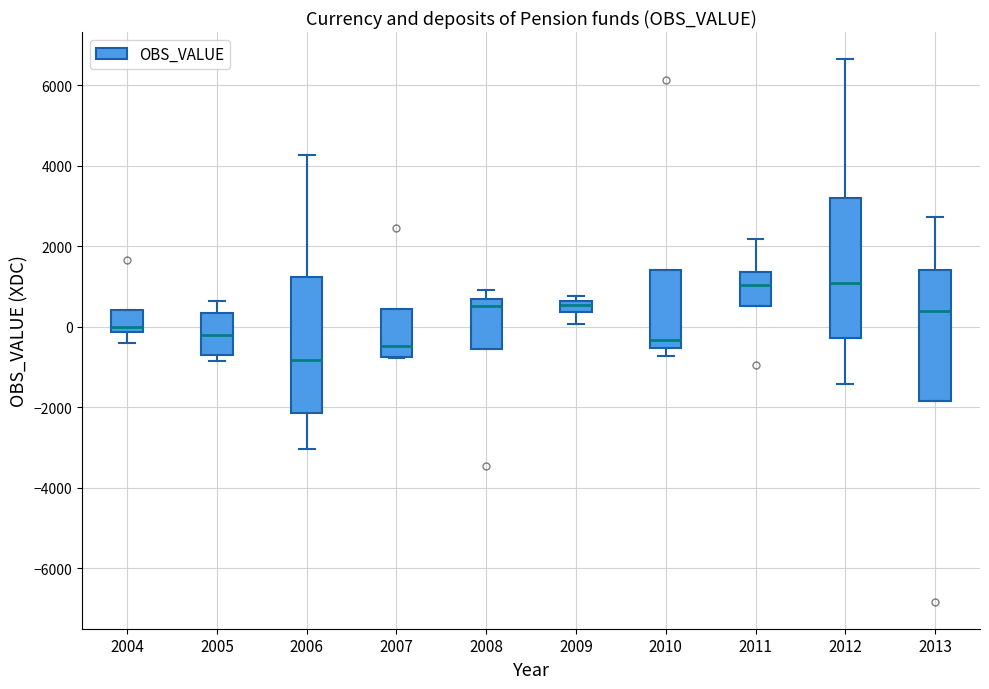

Which box has the lowest median line?

2006